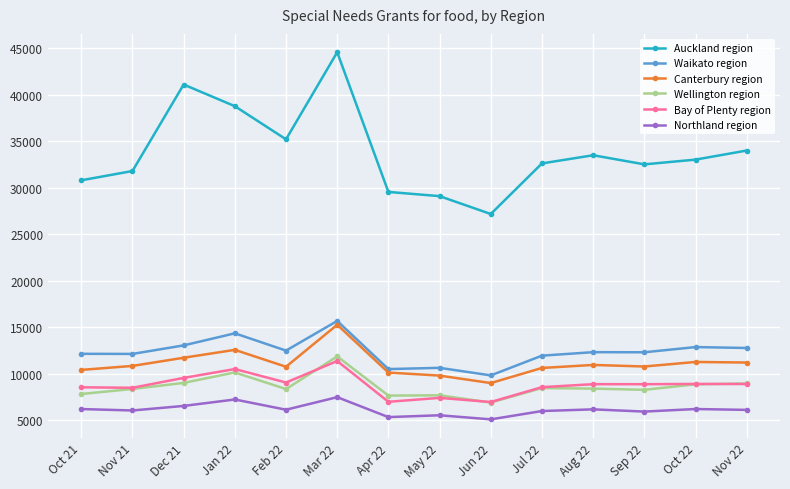

Is the value of Bay of Plenty region at Jul 22 greater than the value of Auckland region at Dec 21?

No